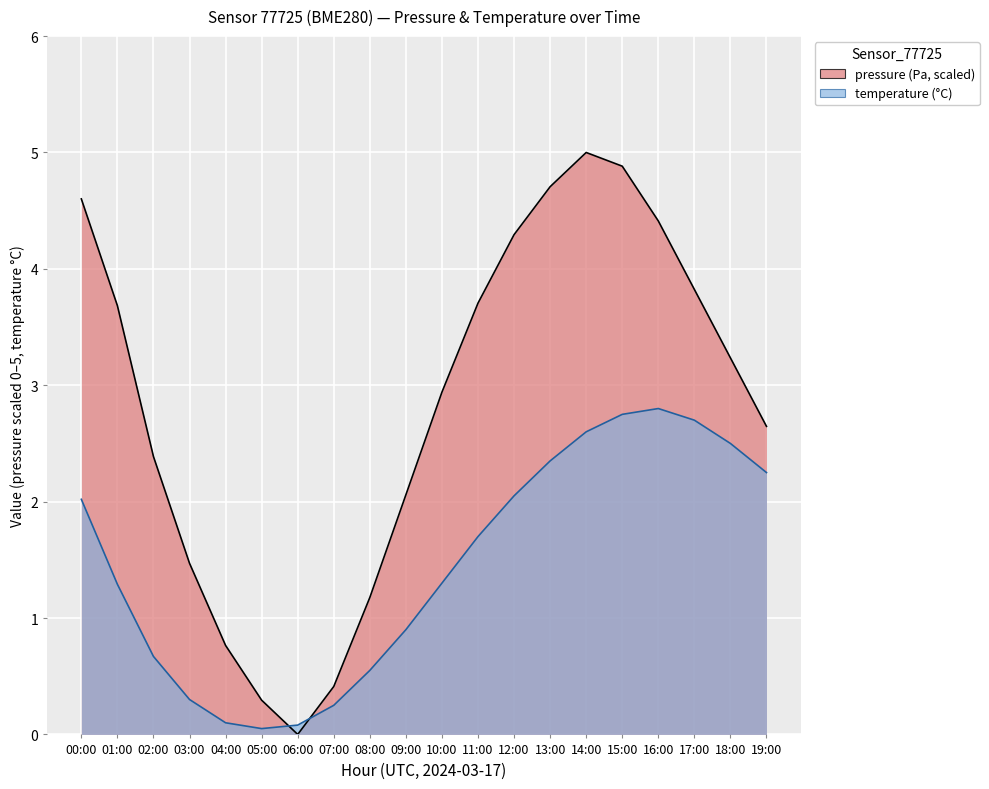

List the series in order of their peak value, lowest first.

temperature, pressure